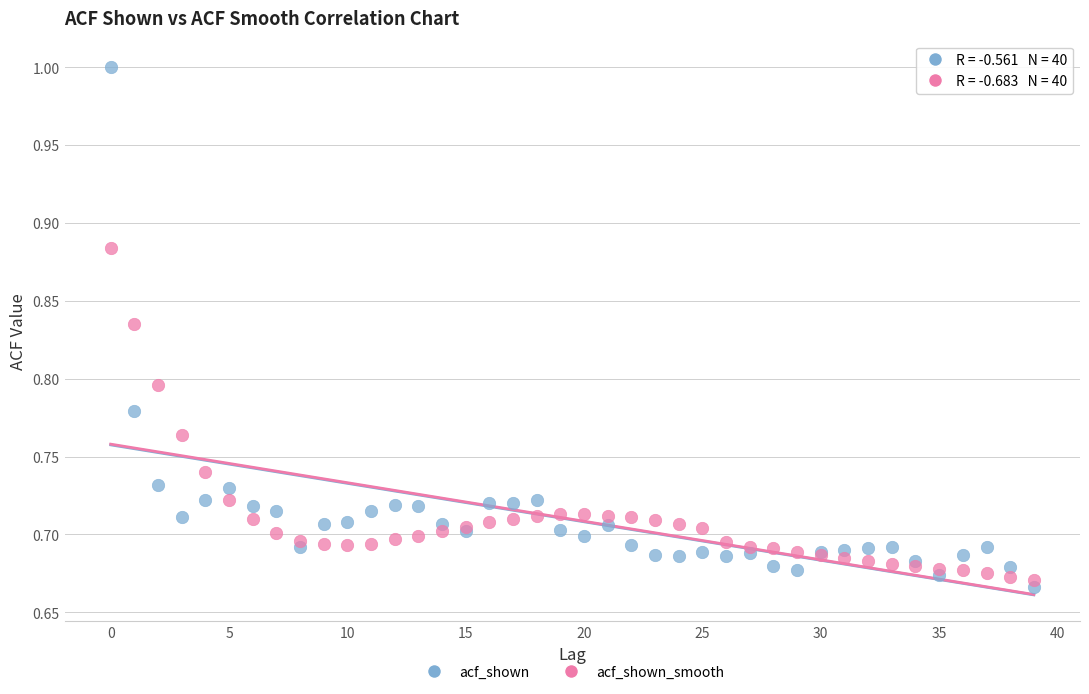

Which series has the widest spread of Y values?

acf_shown